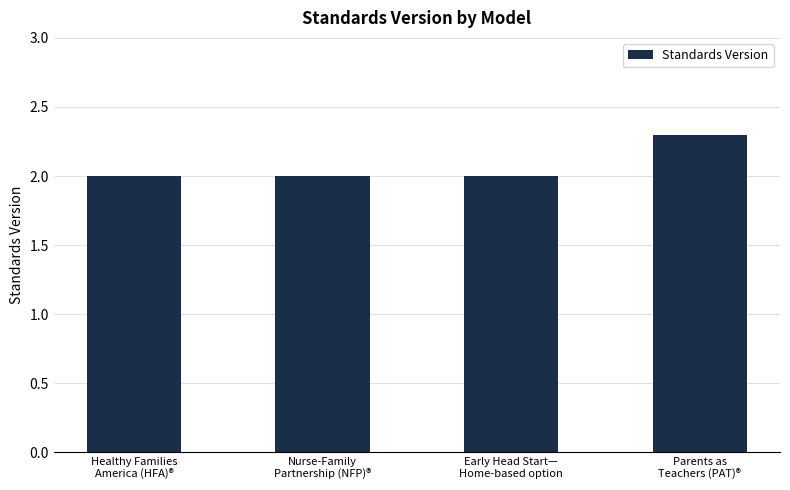

Which has a higher value, Parents as
Teachers (PAT)® or Healthy Families
America (HFA)®?

Parents as
Teachers (PAT)®